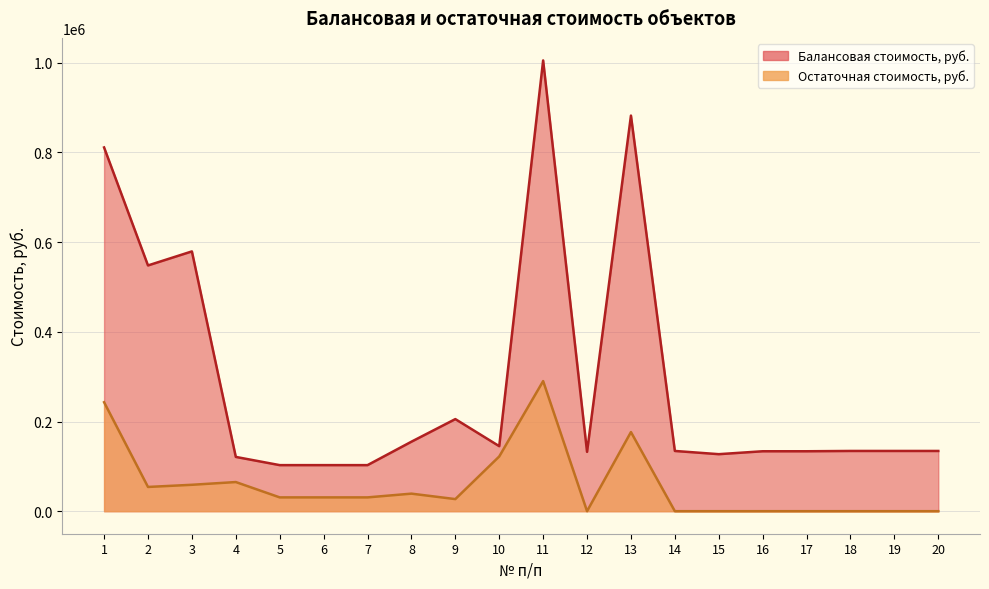

What is the value of the Остаточная стоимость, руб. point at the 11th from the left?

290114.7